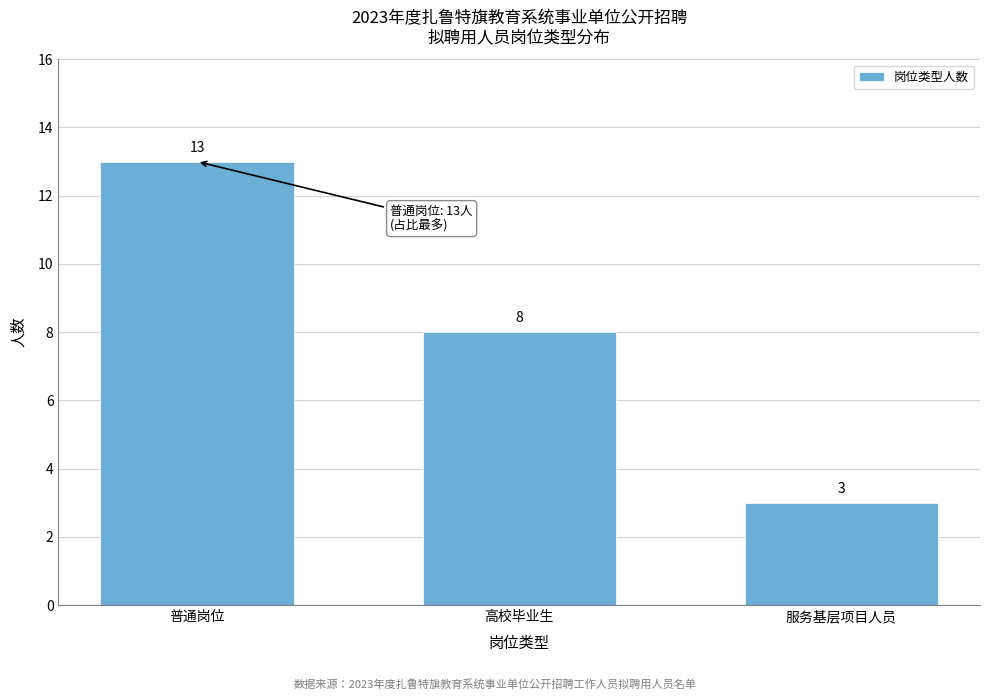

Reading left to right, transcribe all the data shown in this chart.

普通岗位=13	高校毕业生=8	服务基层项目人员=3